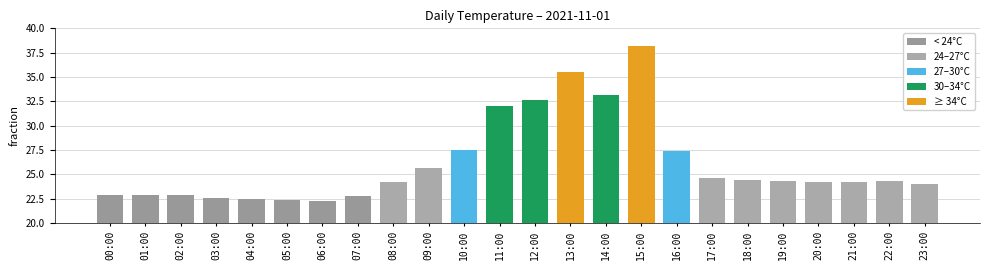

What is the sum of the values at 04:00 and 01:00?

45.4